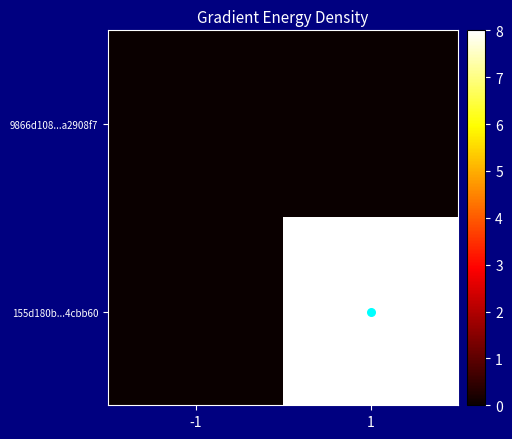

Count the number of data series in this chart.

2